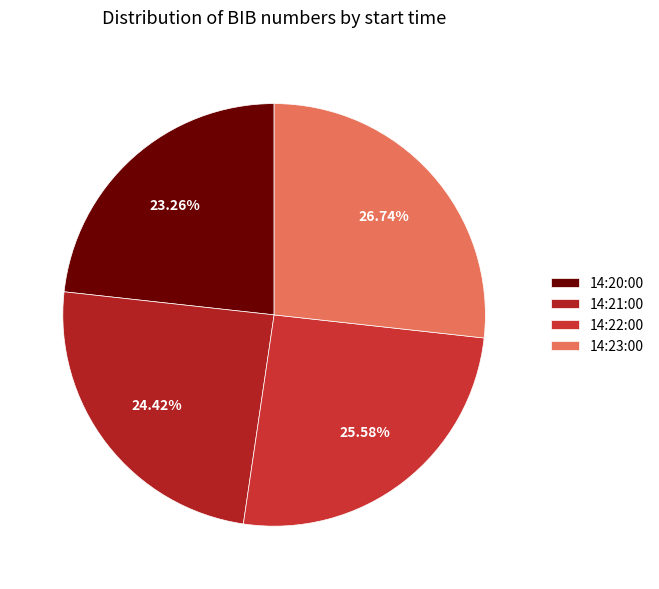

Combined, do 14:22:00 and 14:20:00 account for over 50%?

No